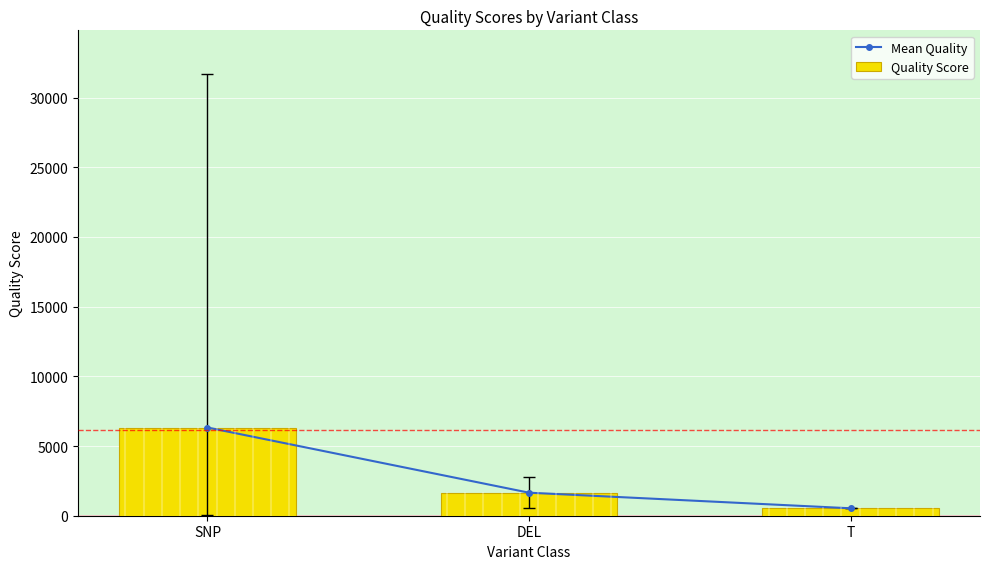

What is the difference between the maximum and minimum values in the Quality Score series?

5795.8